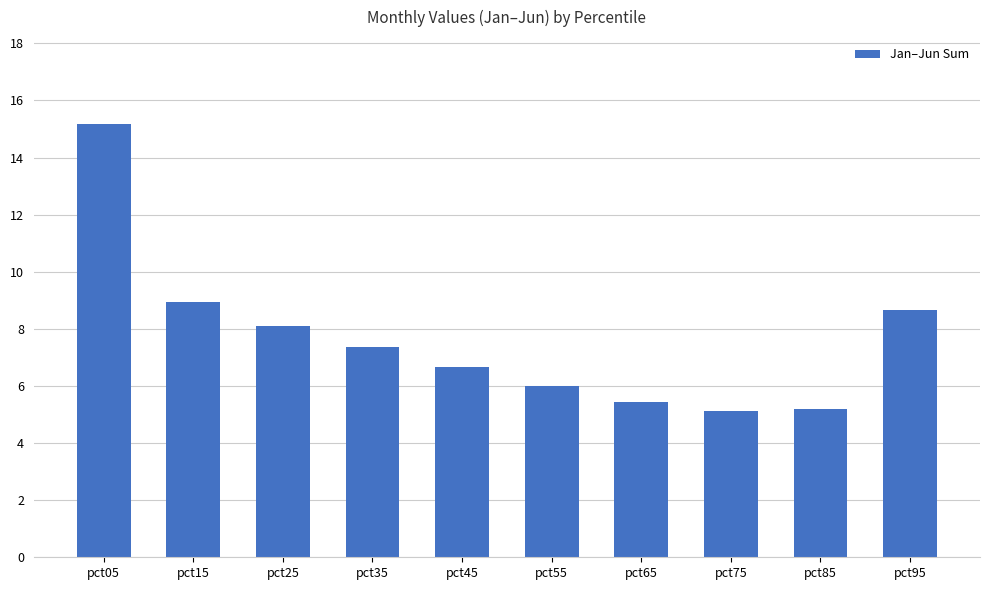

What is the smallest value displayed?

5.1